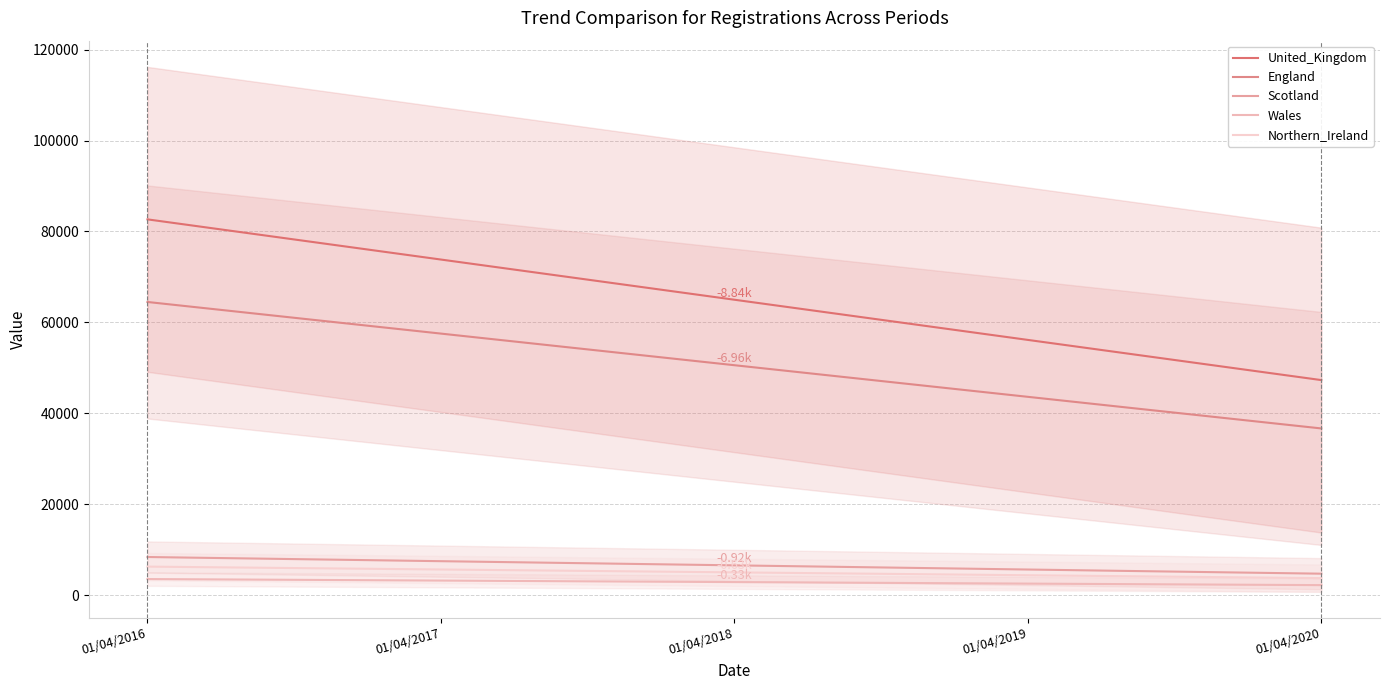

Is it true that Wales equals 5383.0 at 01/04/2017?

False